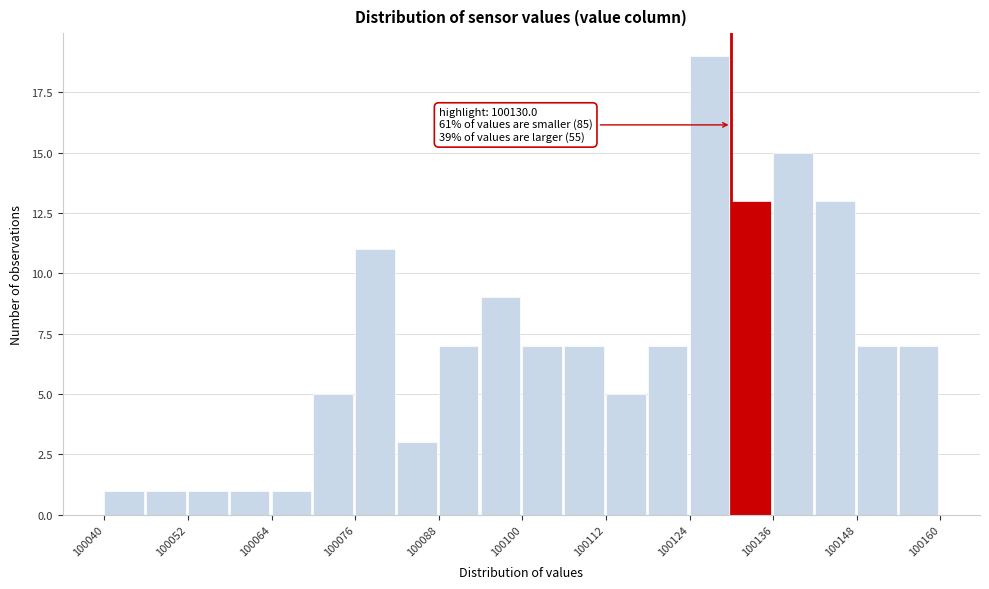

Read against the x-axis, roughly where is the centre of the tallest bar?

100126